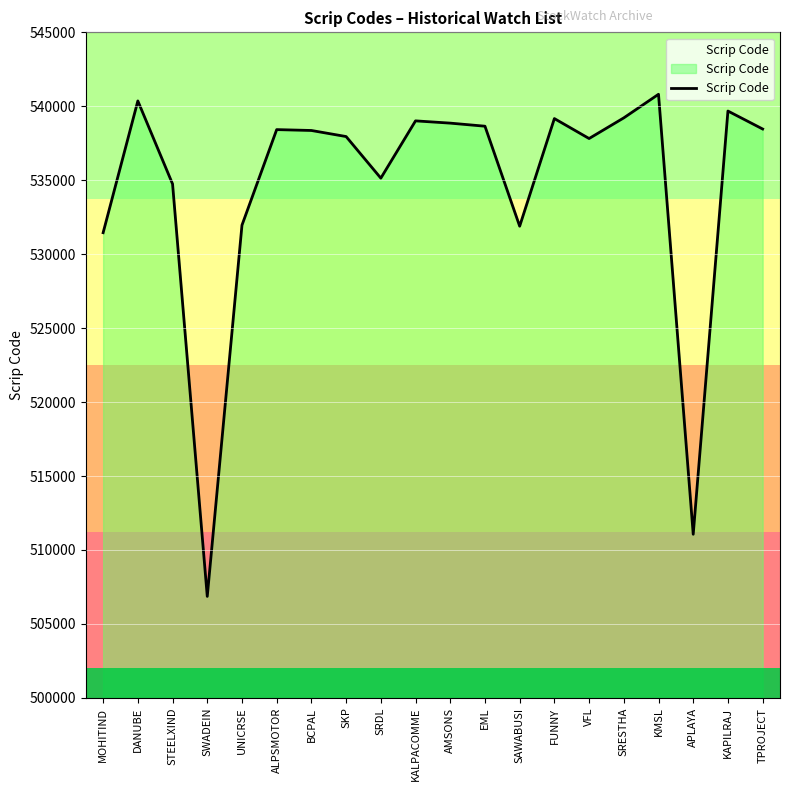

What is the minimum value shown in the chart?

506863